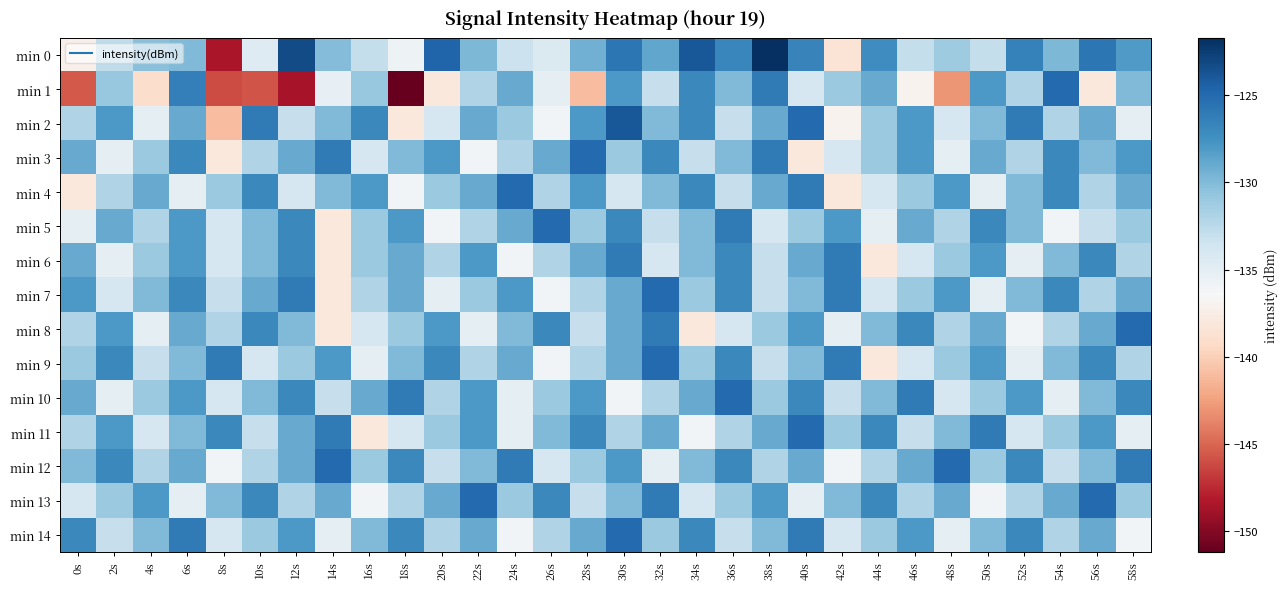

What is the smallest value displayed?

-151.2